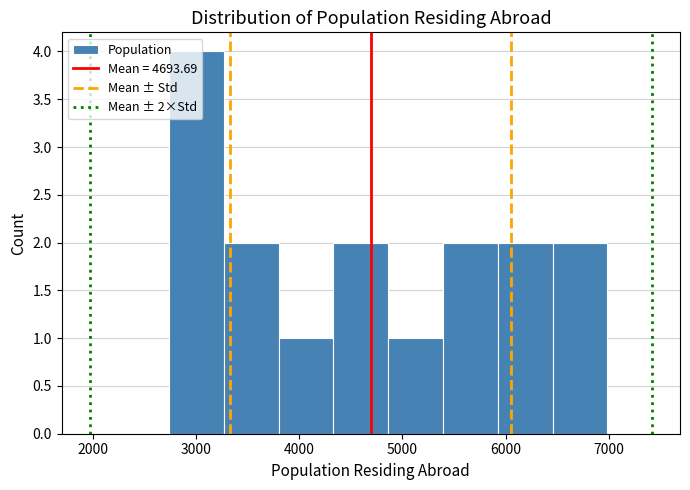

Which range on the x-axis has the tallest bar?

2700 to 3300